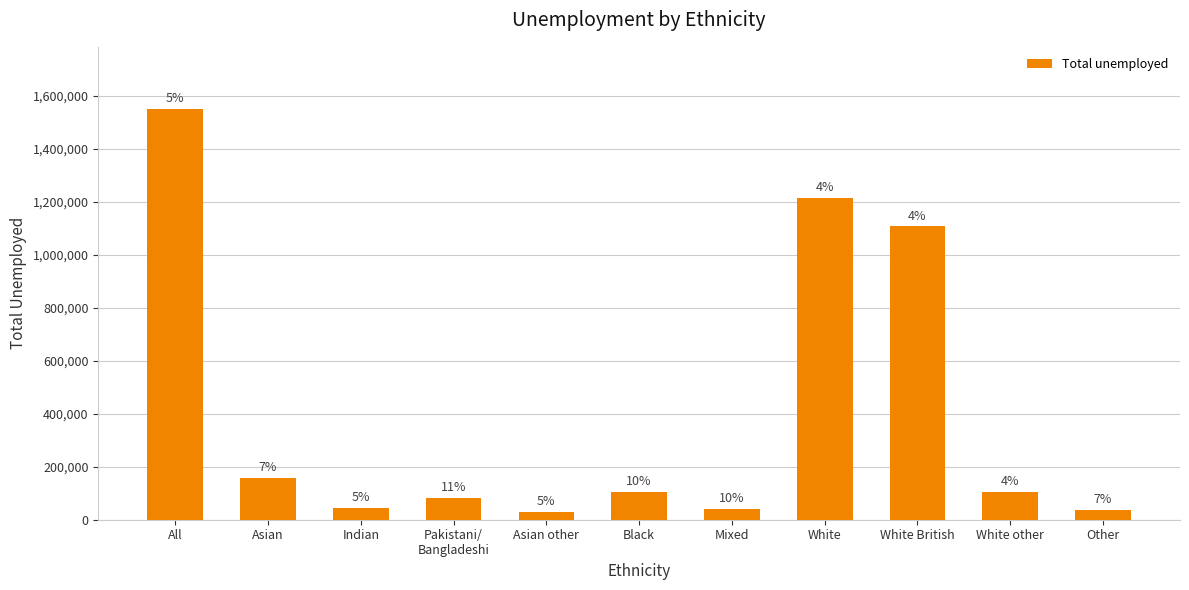

How many bars are there in total?

11